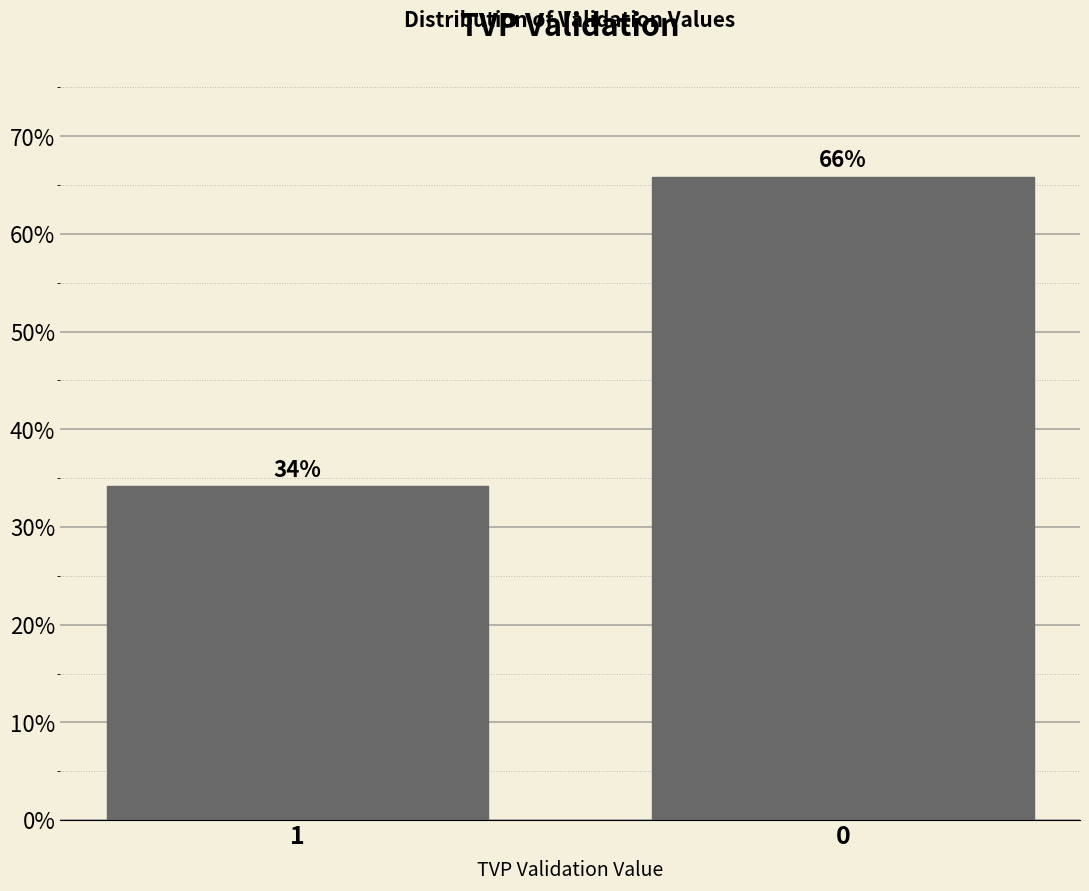

The chart shows a value of 34.1 at 1. True or false?

True